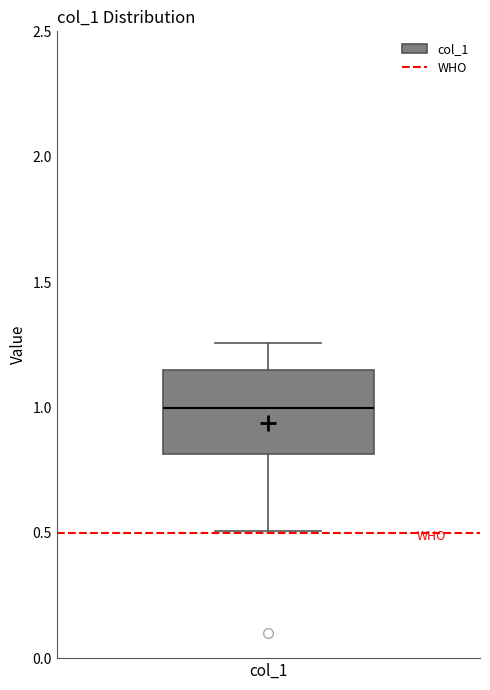

Where does the upper whisker of the box for col_1 end on the y-axis? The values are not printed on the chart, so give them approximately, as read against the axis.

1.25